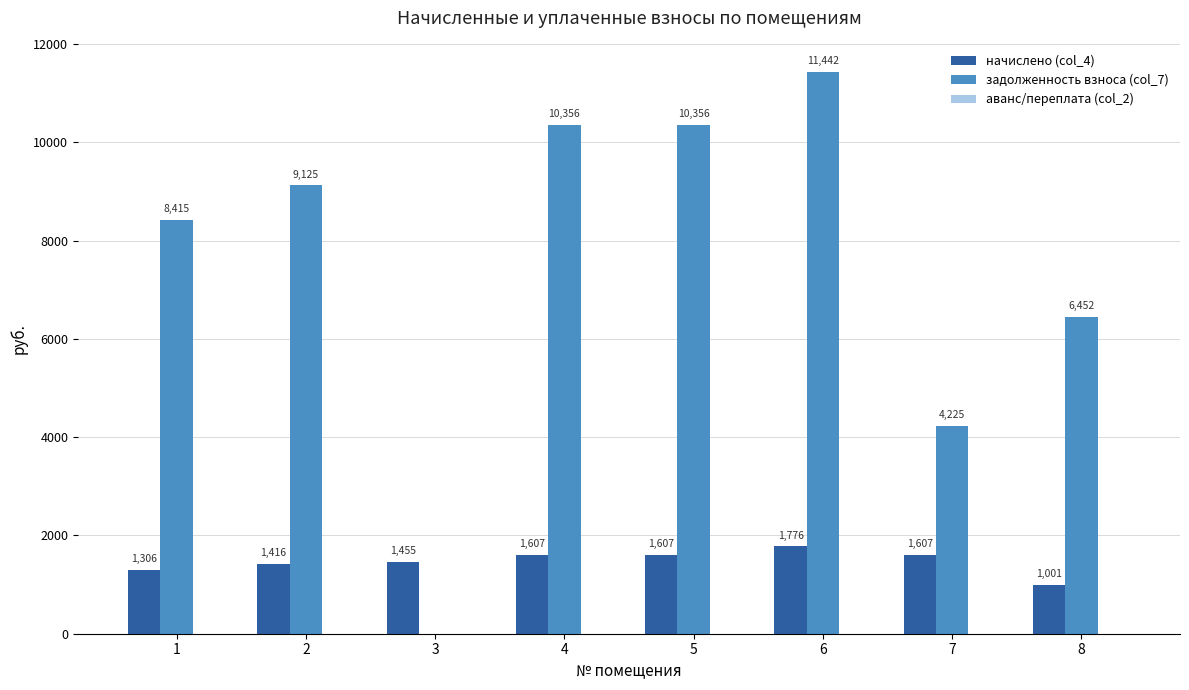

The начислено (col_4) series shows 1775.5 at 6. True or false?

True